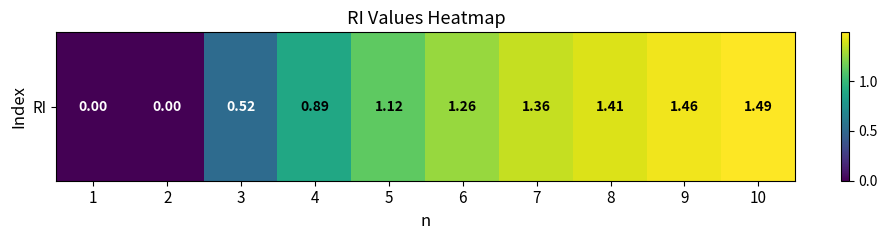

At which label does the data first exceed 1?

5